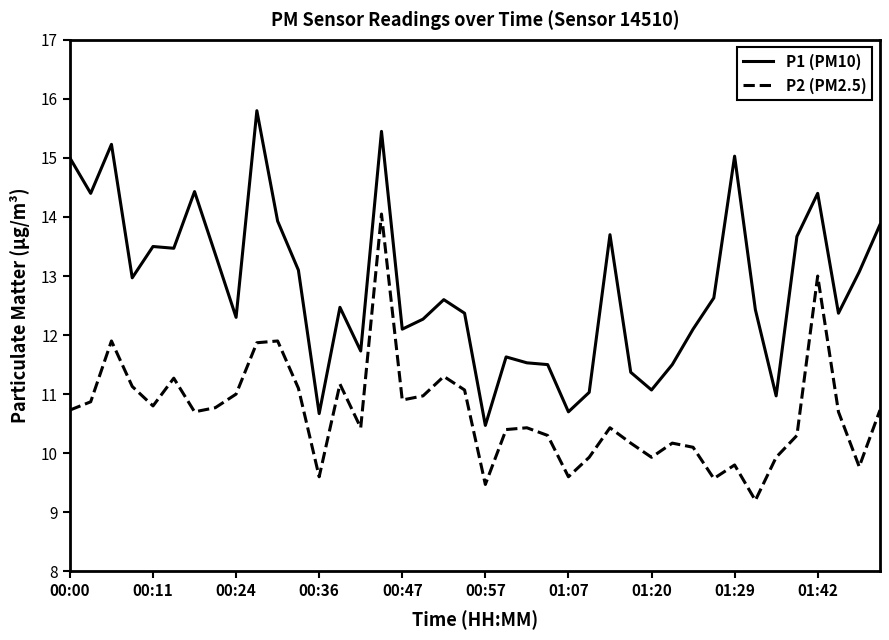

What is the sum of all P2 (PM2.5) values?

427.5